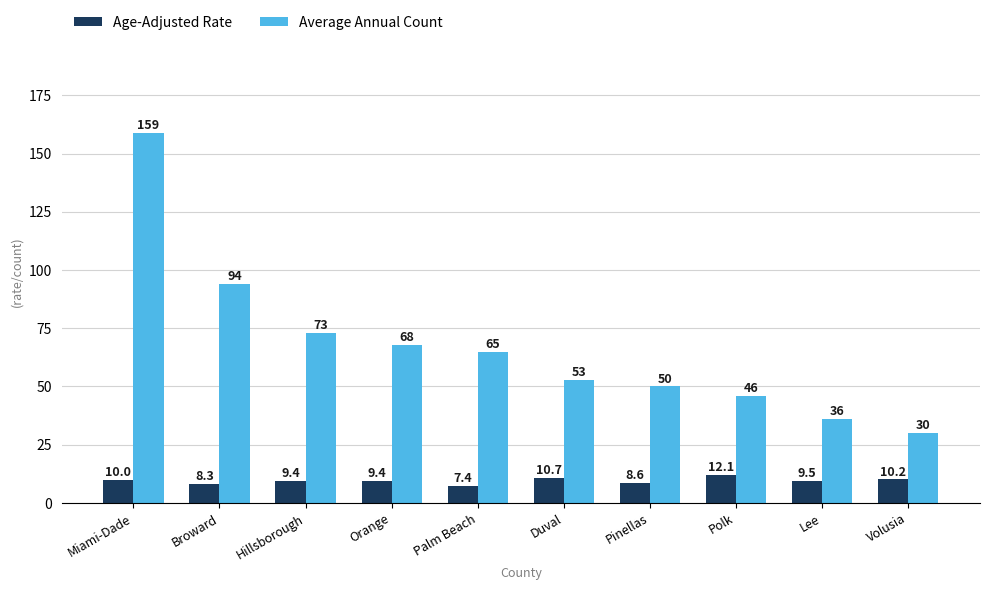

How many data points does each series have?

10